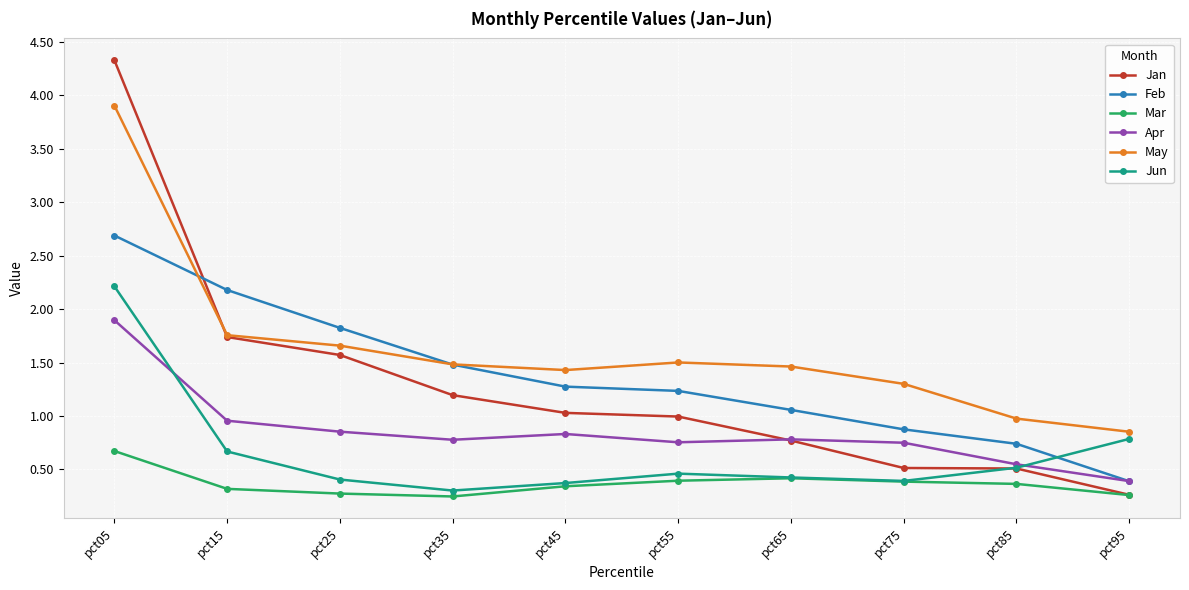

At which category does the chart reach its peak across all series?

pct05